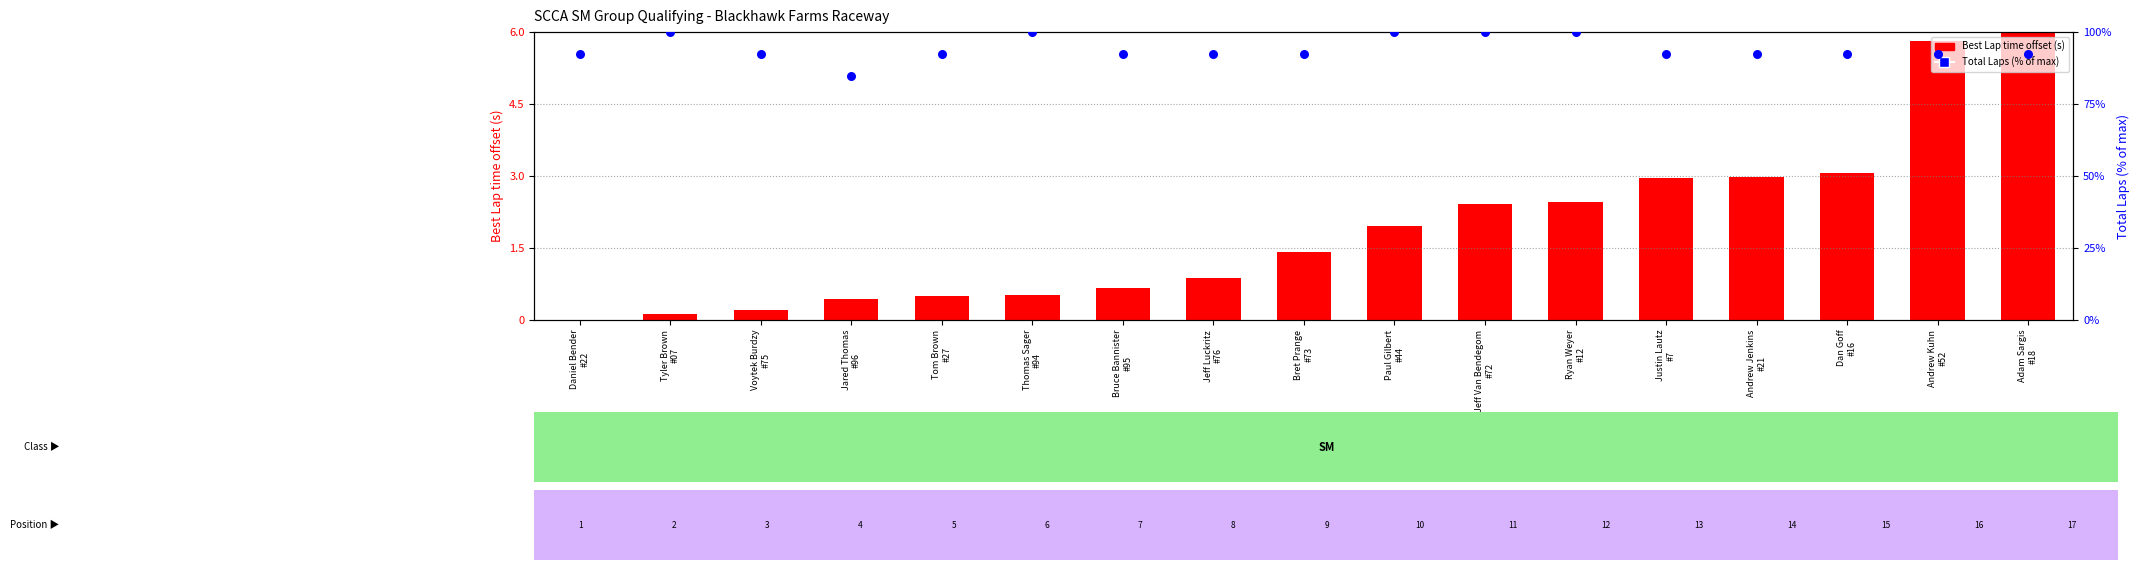

What is the total value across all series at Tyler Brown
#07?

100.1